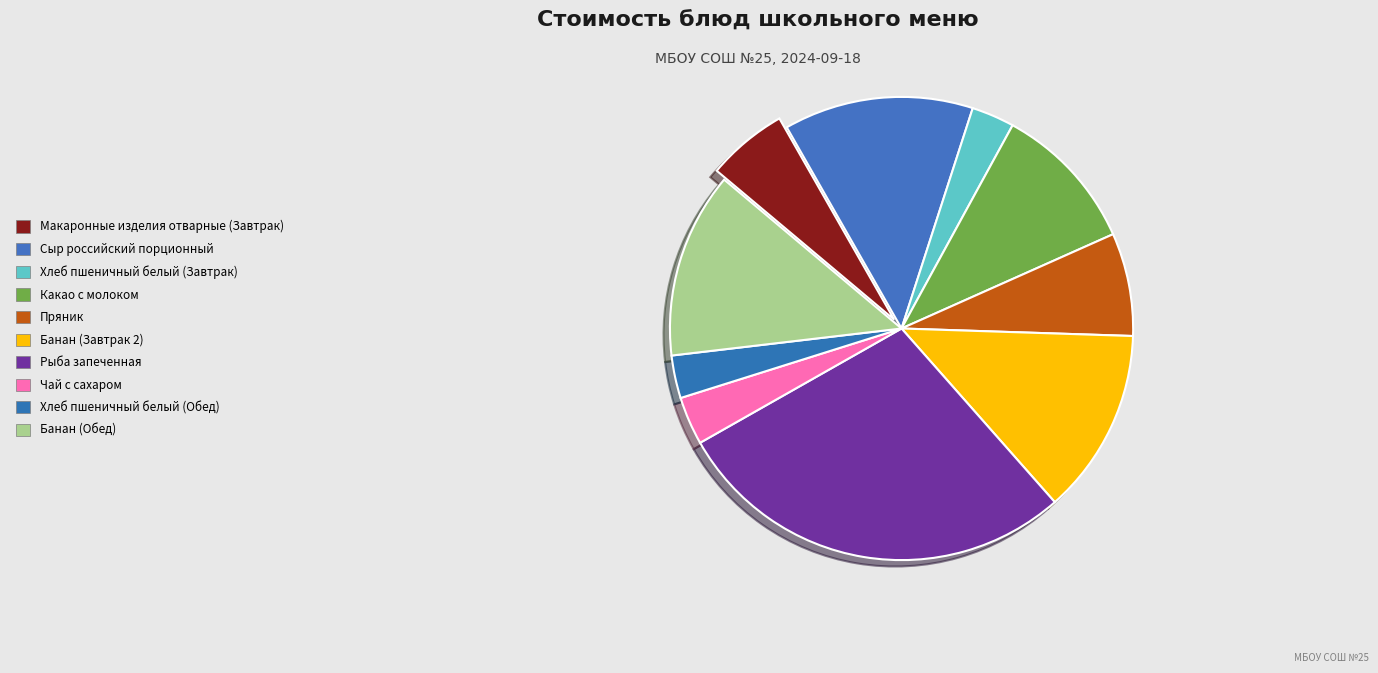

Count the number of slices in the pie.

10